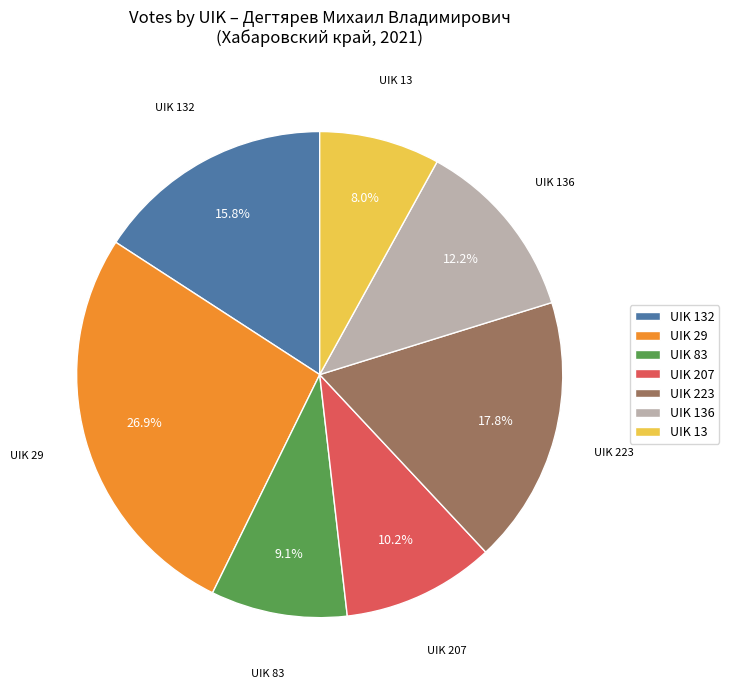

Does UIK 13 account for over 50% of the chart?

No